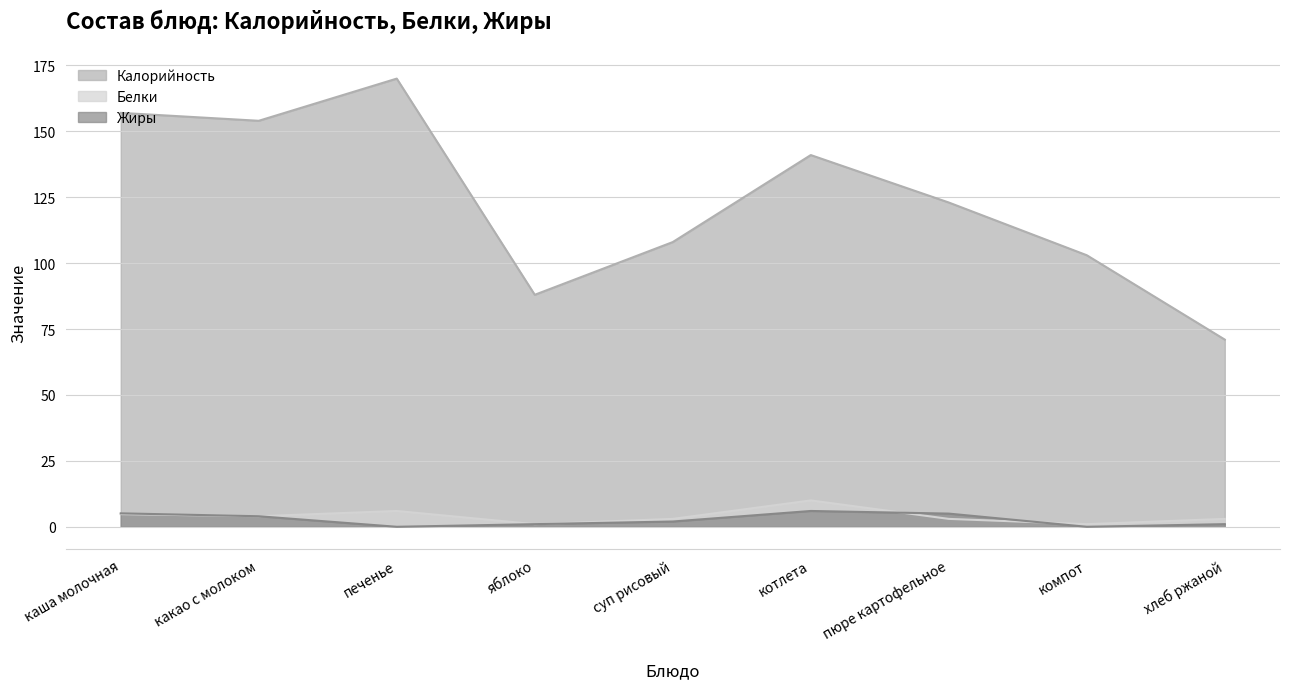

At which category does Белки reach its first local valley?

какао с молоком